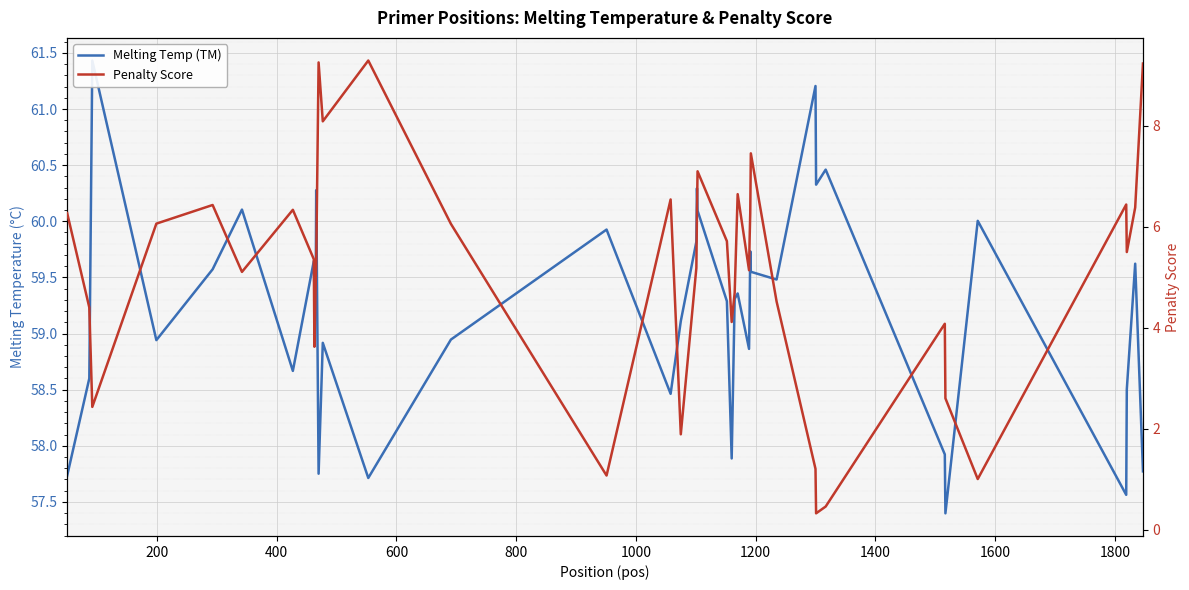

How many data points in Penalty Score are above 5?

25